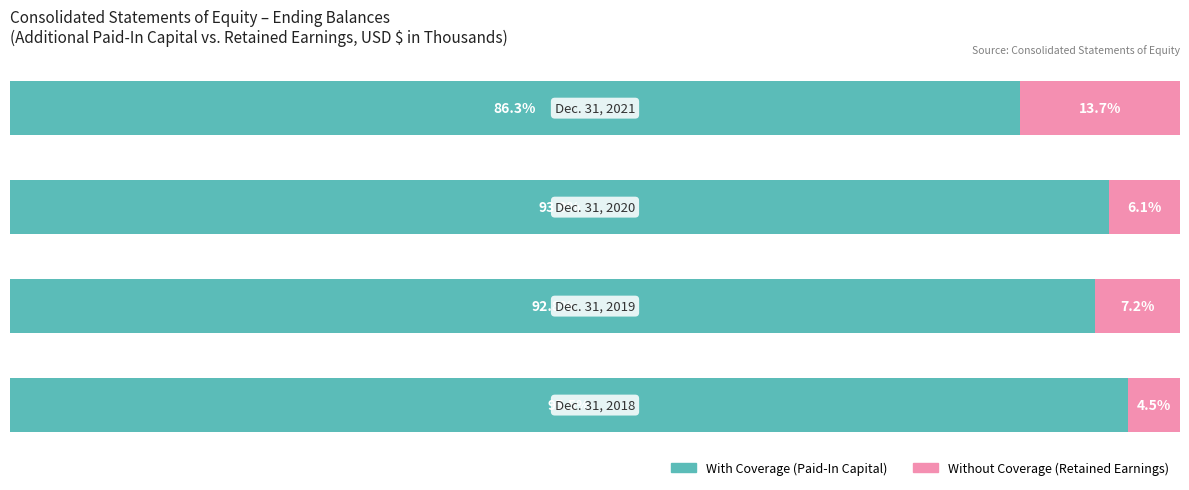

What is the value of the With Coverage bar at the 1st from the left?

95.5